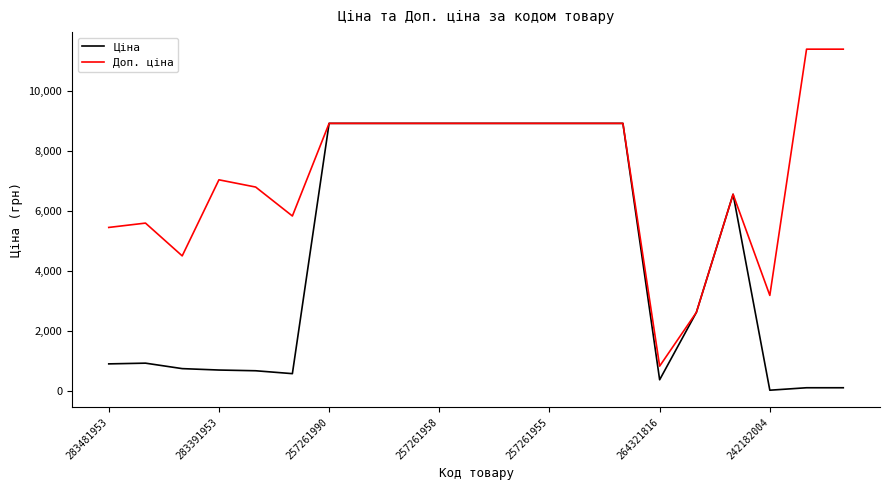

Rank the series by their average value, from lowest to highest.

Ціна, Доп. ціна